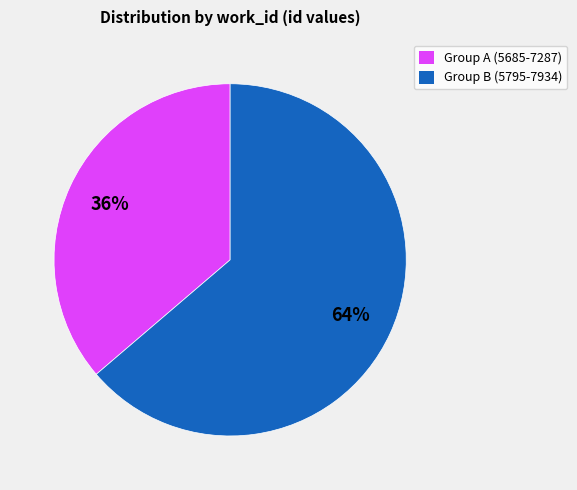

Is there any slice that represents more than half of the pie?

Yes